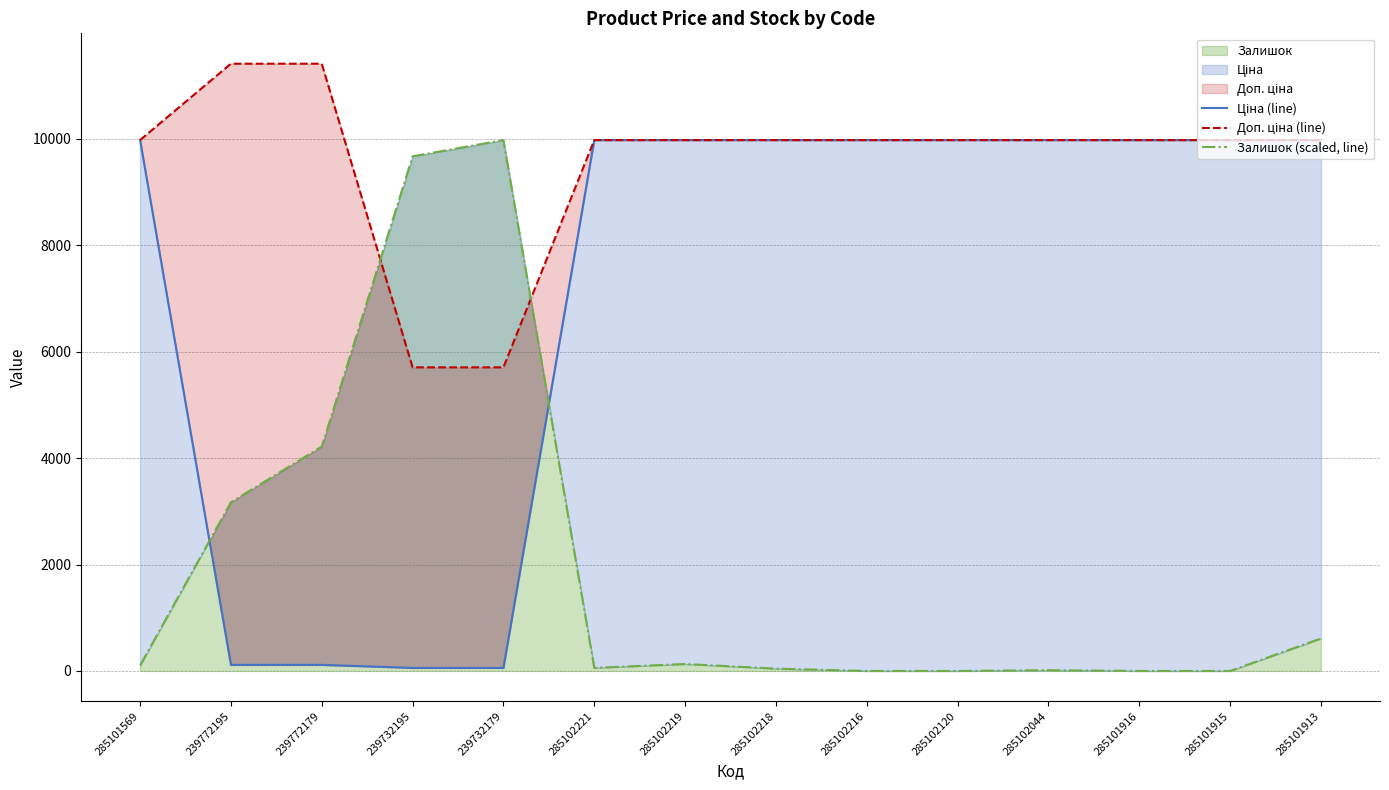

Rank the series by their average value, from lowest to highest.

Залишок (scaled, line), Ціна (line), Доп. ціна (line)